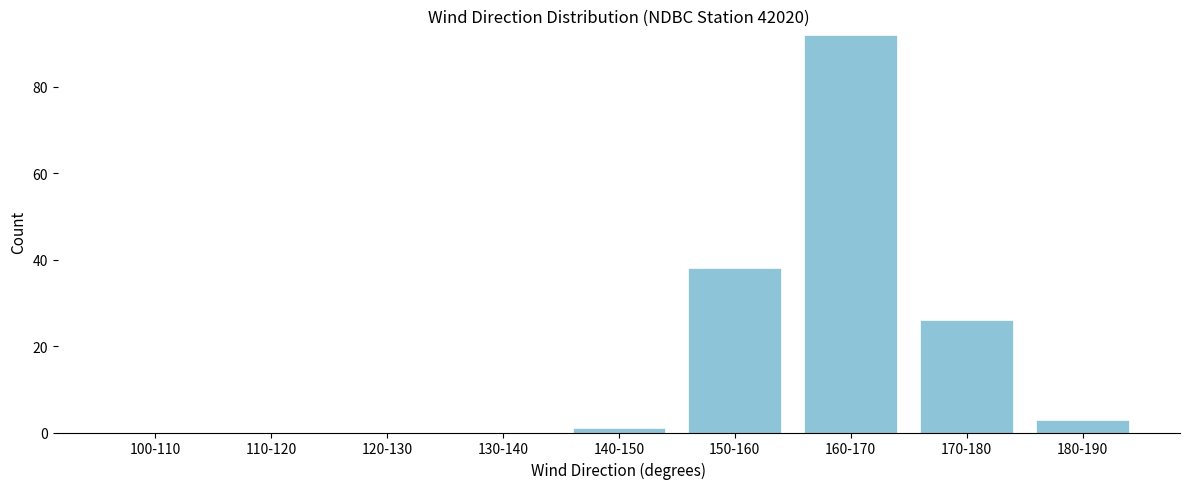

Reading right to left, list all the values displayed in this chart.

180-190=3	170-180=26	160-170=92	150-160=38	140-150=1	130-140=0	120-130=0	110-120=0	100-110=0